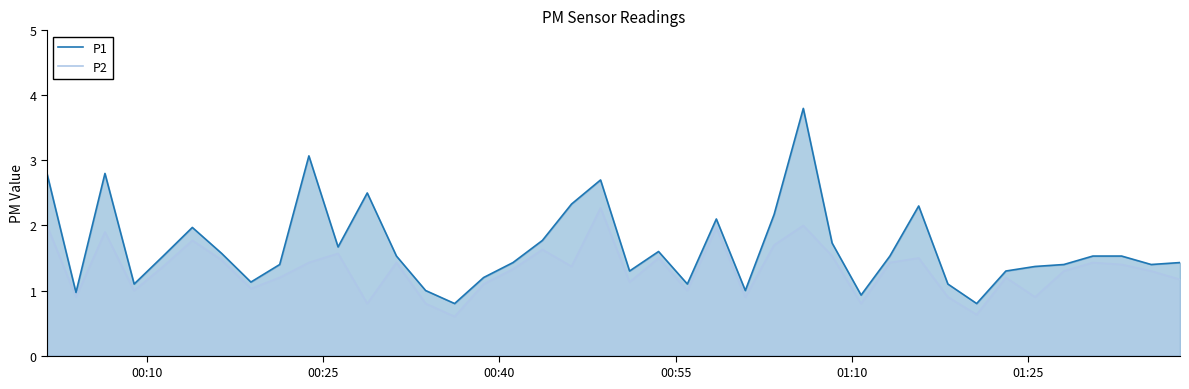

What is the greatest value displayed?

3.8